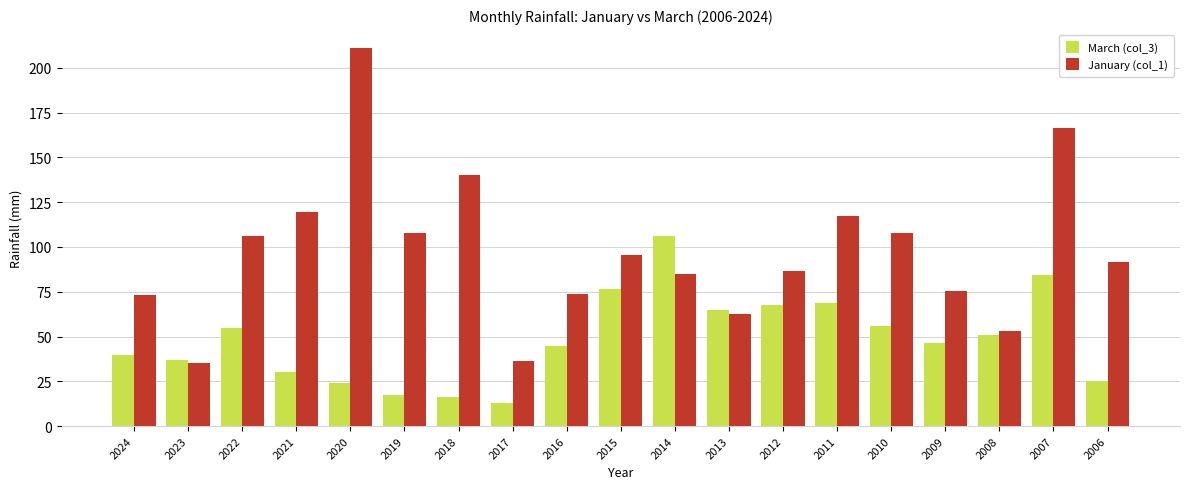

What is the sum of all March (col_3) values?

923.9